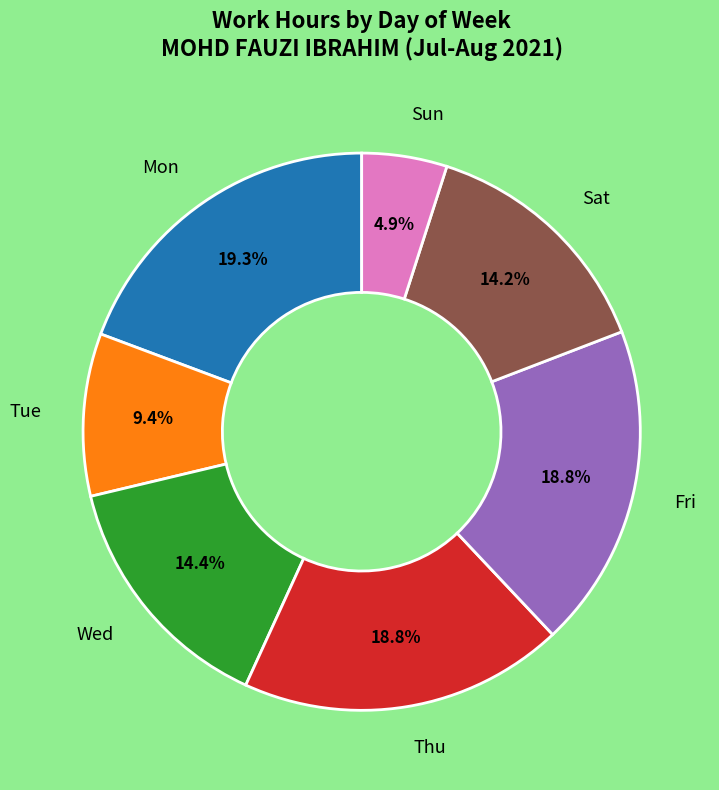

Does any single category account for the majority?

No